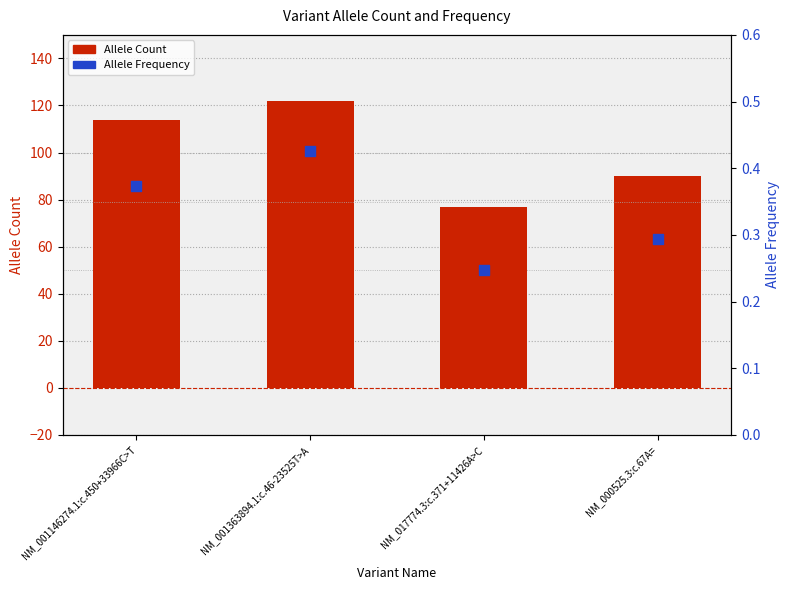

At how many categories does at least one series exceed 100?

2